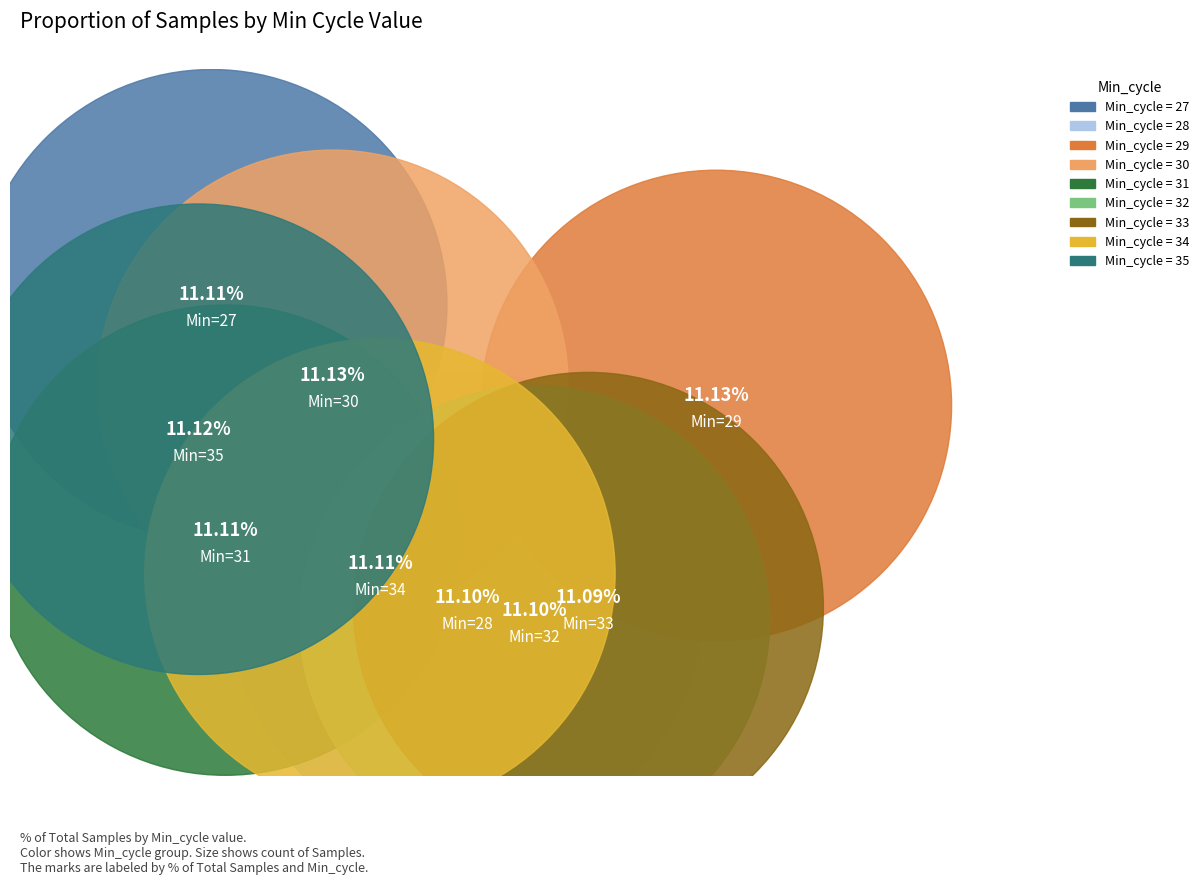

What is the total percentage of 29 and 28?

22.2%